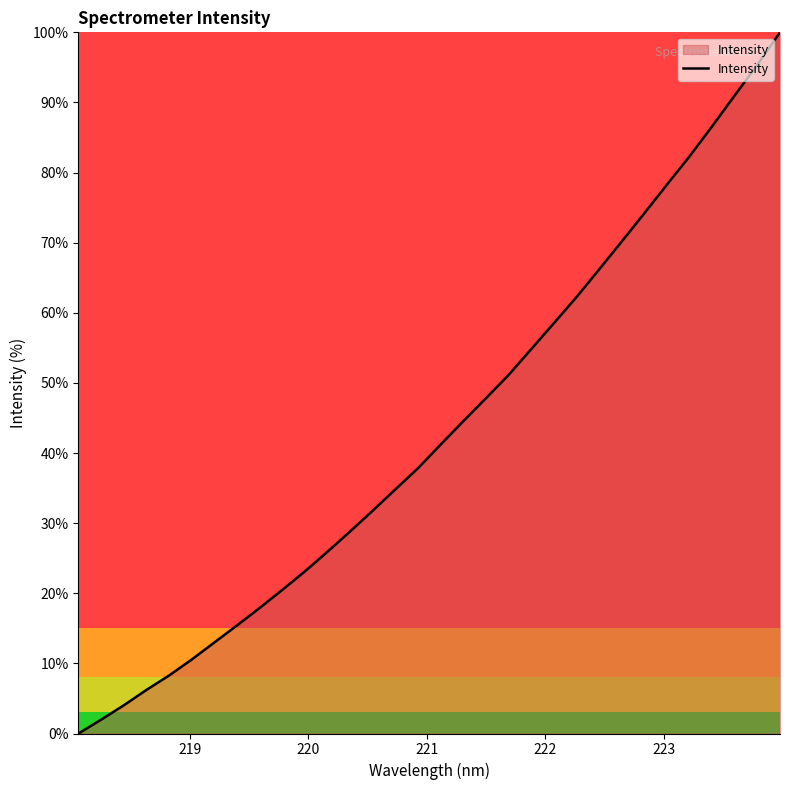

What is the difference between the maximum and minimum values?

100.0